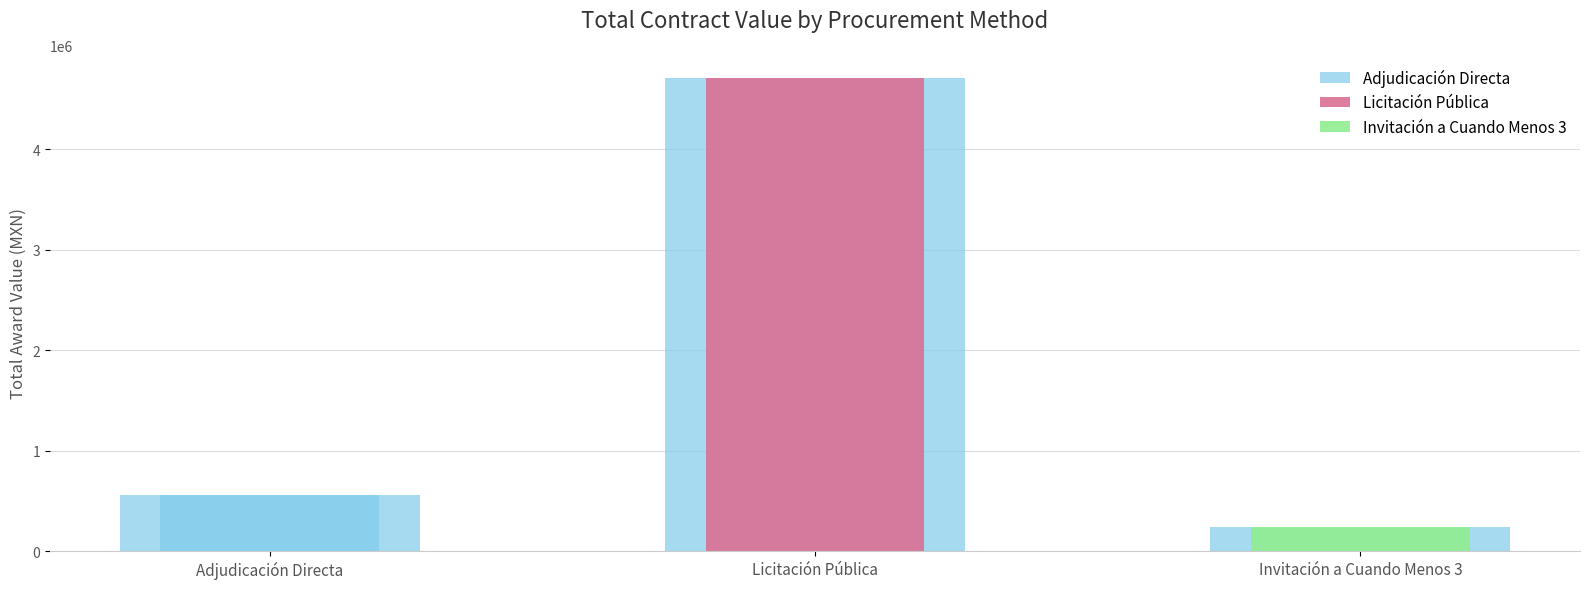

List the labels in order of value, smallest first.

Invitación a Cuando Menos 3, Adjudicación Directa, Licitación Pública